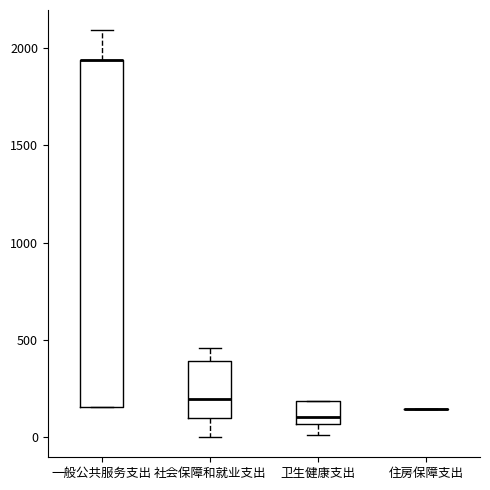

Where is the upper edge of the box for 一般公共服务支出 on the y-axis? The values are not printed on the chart, so give them approximately, as read against the axis.

1950